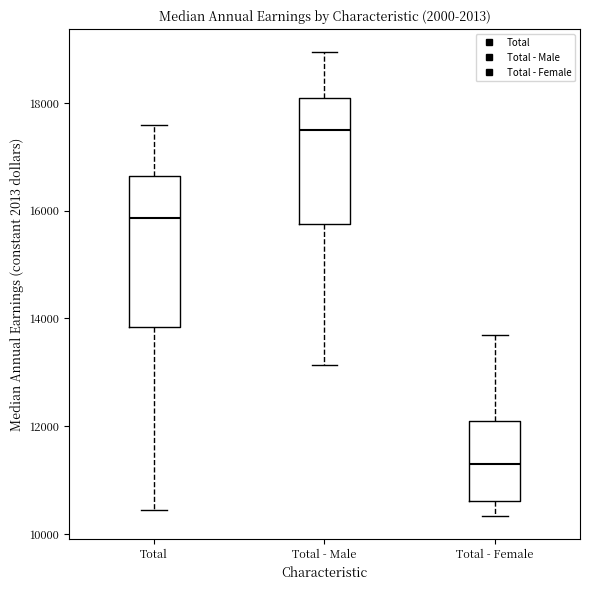

Reading left to right, transcribe this box plot: for each box, give where its median line is, the range the box spans, and where its two whiskers end, as read against the y-axis. The values are not printed on the chart, so give them approximately, as read against the axis.

Total: median 15800, box 13800 to 16600, whiskers 10400 to 17600
Total - Male: median 17400, box 15800 to 18000, whiskers 13200 to 19000
Total - Female: median 11400, box 10600 to 12200, whiskers 10400 to 13600